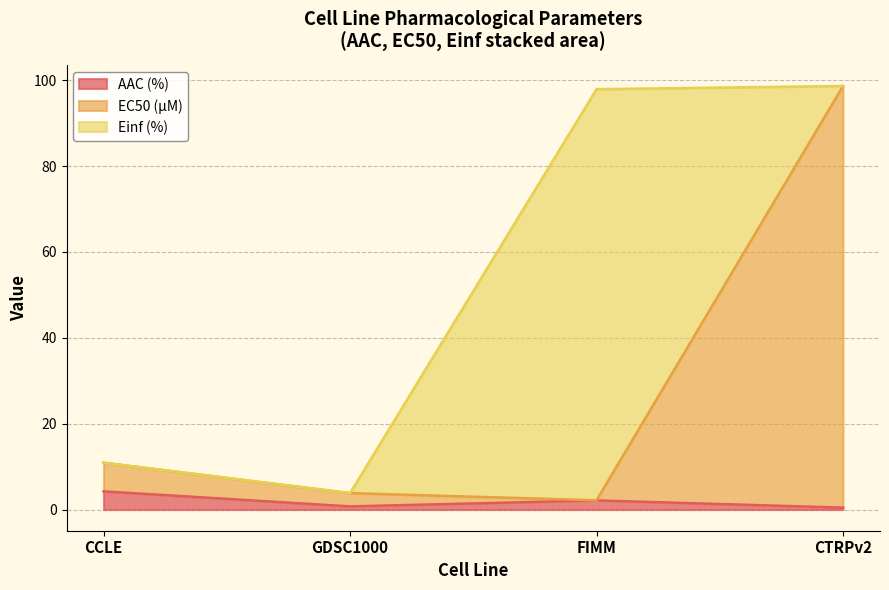

What is the average value of the AAC (%) series?

1.9